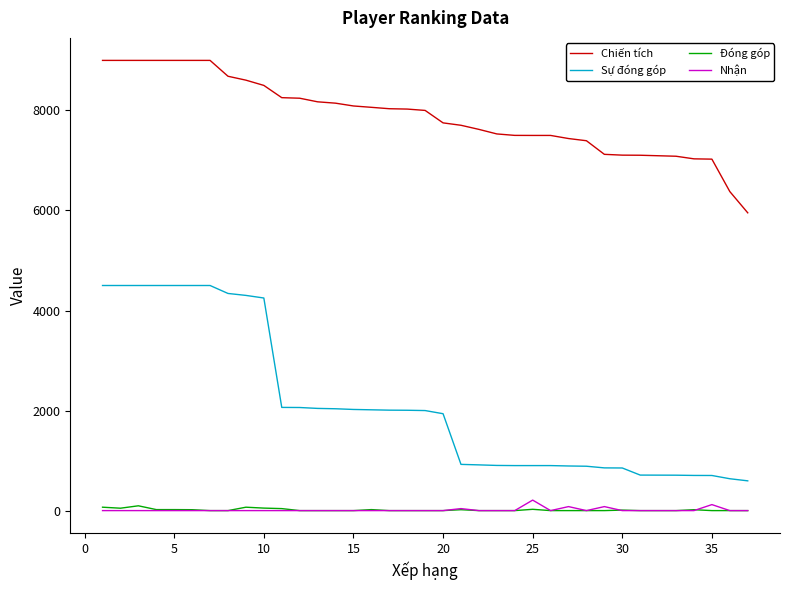

Which series has the largest total across all categories?

Chiến tích